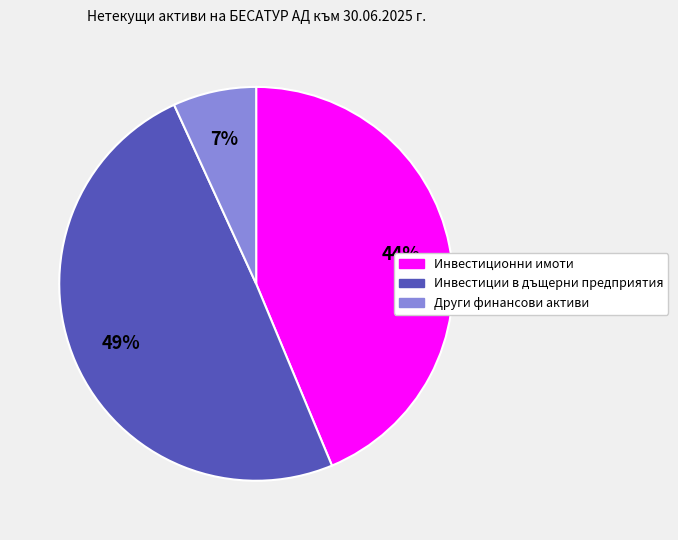

Combined, do Инвестиции в дъщерни предприятия and Инвестиционни имоти account for over 50%?

Yes